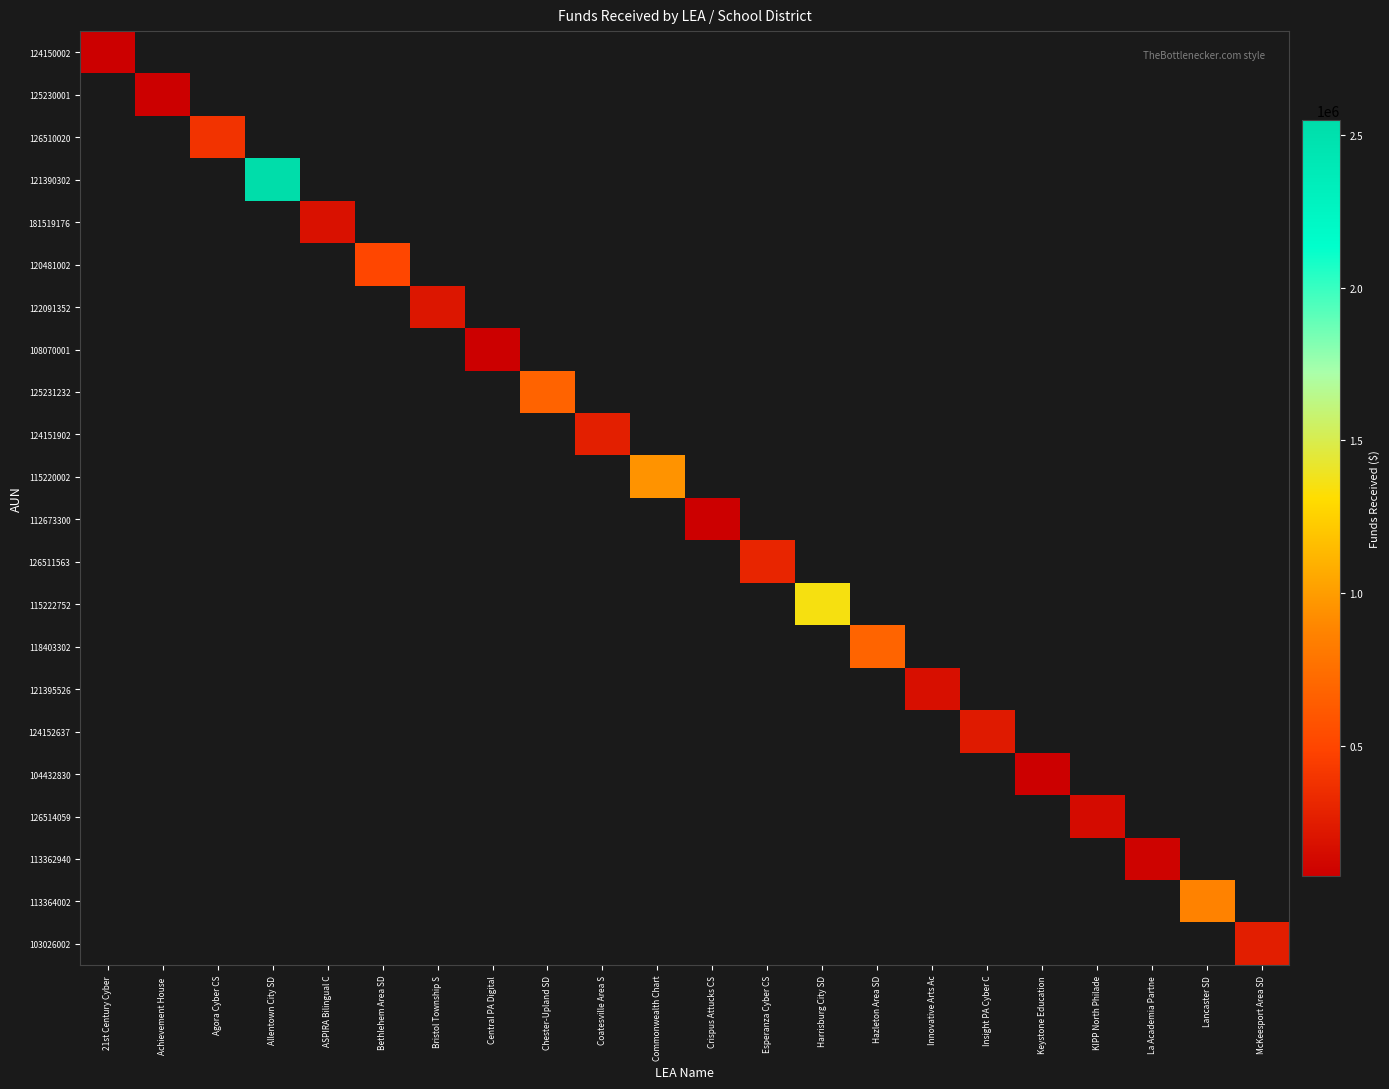

What is the smallest value displayed?

75000.0